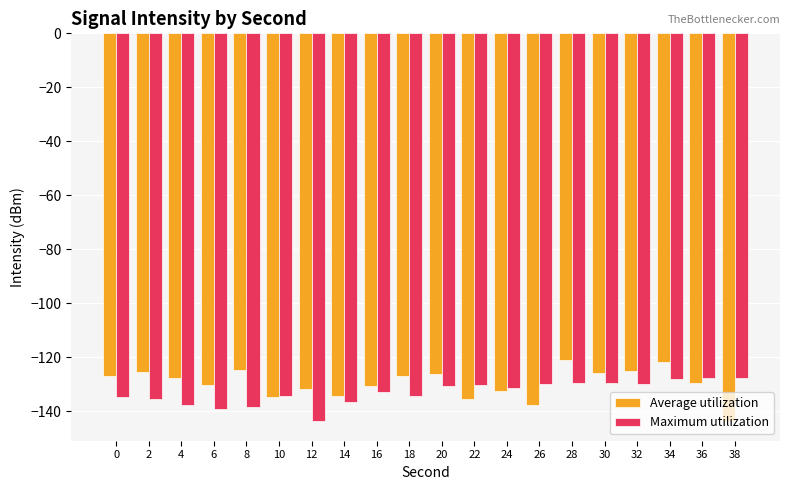

At 34, list the series in order from smallest to largest.

Maximum utilization, Average utilization